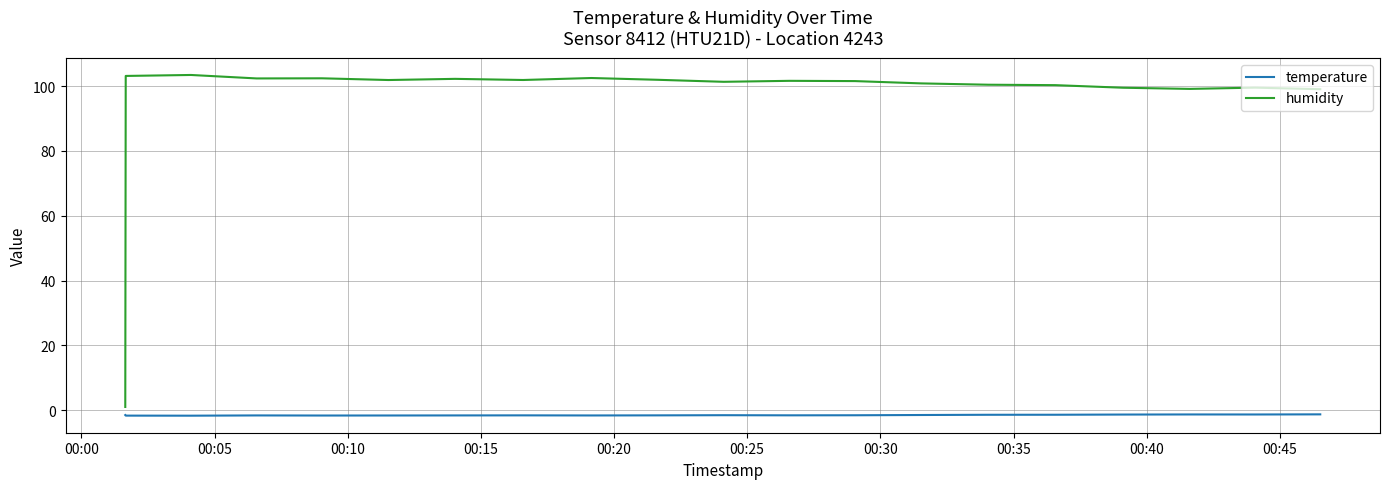

List the series in order of their peak value, highest first.

humidity, temperature